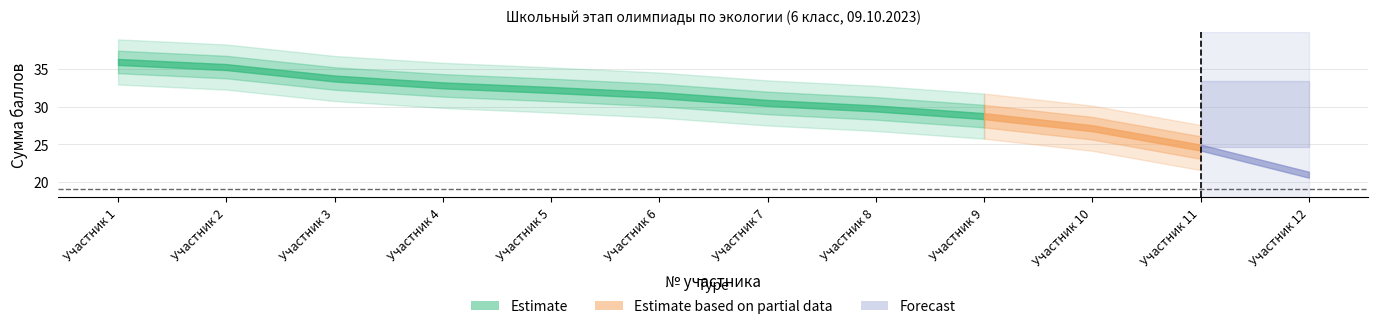

The value at 7 is 30. True or false?

True